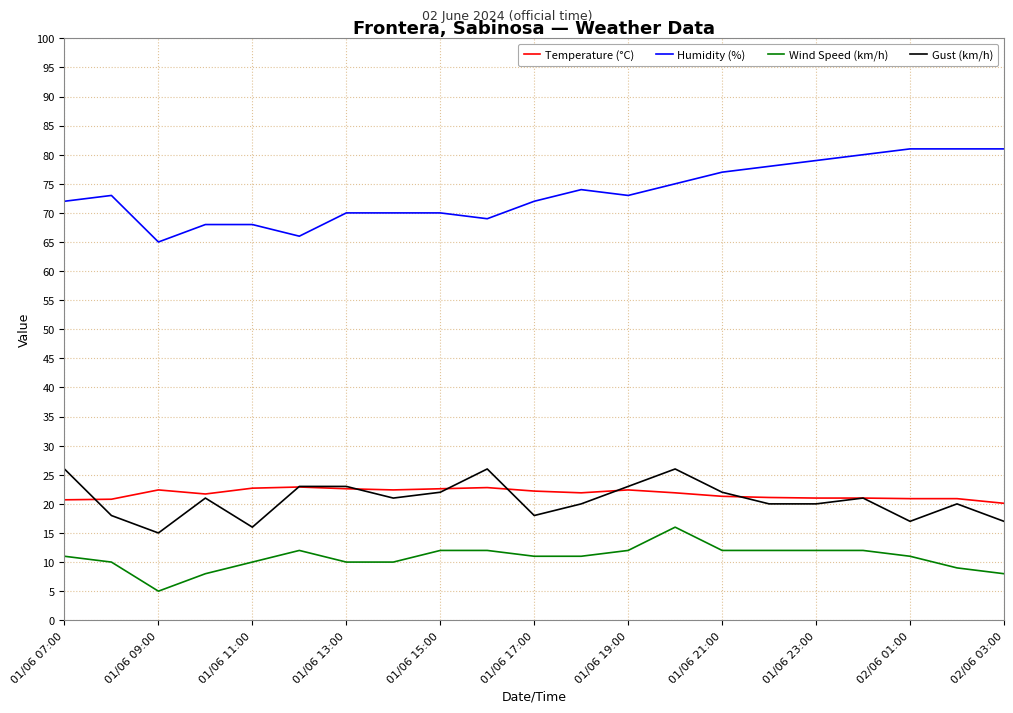

Which series has the largest total across all categories?

Humidity (%)